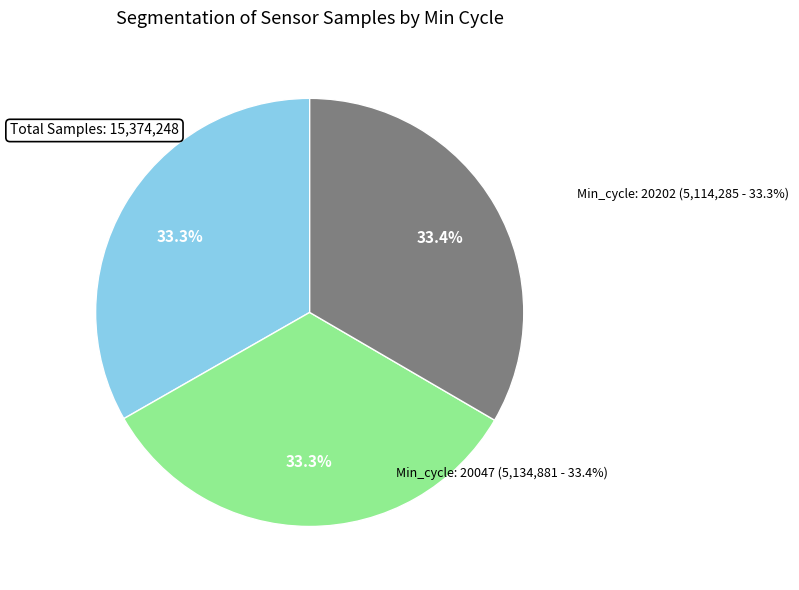

Does Min cycle 20047 account for over 50% of the chart?

No